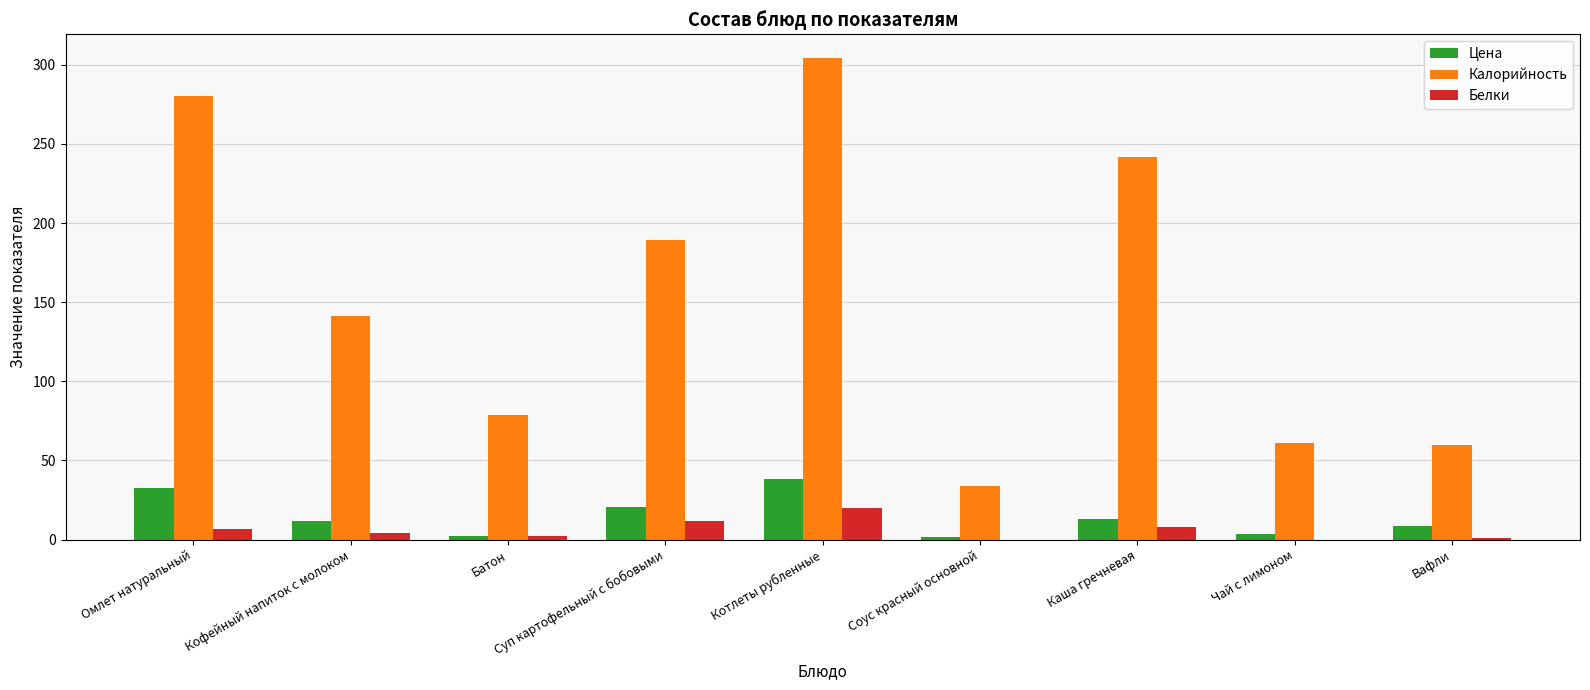

Read the Белки value at Суп картофельный с бобовыми.

12.0